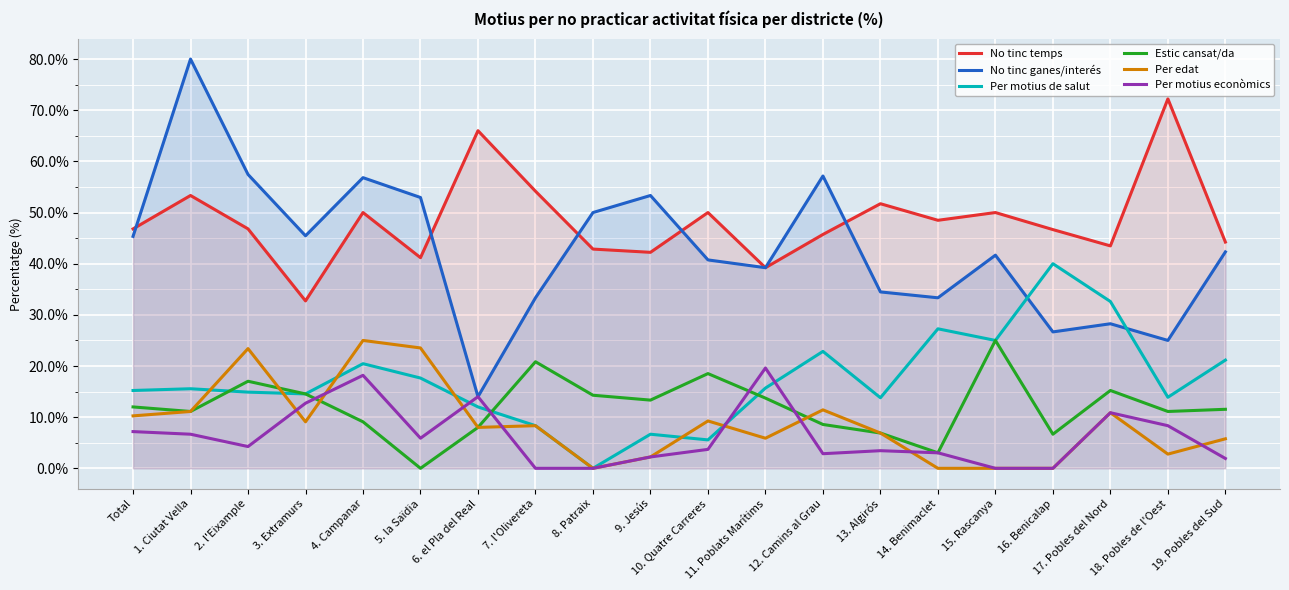

Reading left to right, extract all data points from this chart.

No tinc temps: Total=46.8	1. Ciutat Vella=53.3	2. l'Eixample=46.8	3. Extramurs=32.7	4. Campanar=50.0	5. la Saïdia=41.2	6. el Pla del Real=66.0	7. l'Olivereta=54.2	8. Patraix=42.9	9. Jesús=42.2	10. Quatre Carreres=50.0	11. Poblats Marítims=39.2	12. Camins al Grau=45.7	13. Algirós=51.7	14. Benimaclet=48.5	15. Rascanya=50.0	16. Benicalap=46.7	17. Pobles del Nord=43.5	18. Pobles de l'Oest=72.2	19. Pobles del Sud=44.2
No tinc ganes/interés: Total=45.3	1. Ciutat Vella=80.0	2. l'Eixample=57.4	3. Extramurs=45.5	4. Campanar=56.8	5. la Saïdia=52.9	6. el Pla del Real=14.0	7. l'Olivereta=33.3	8. Patraix=50.0	9. Jesús=53.3	10. Quatre Carreres=40.7	11. Poblats Marítims=39.2	12. Camins al Grau=57.1	13. Algirós=34.5	14. Benimaclet=33.3	15. Rascanya=41.7	16. Benicalap=26.7	17. Pobles del Nord=28.3	18. Pobles de l'Oest=25.0	19. Pobles del Sud=42.3
Per motius de salut: Total=15.2	1. Ciutat Vella=15.6	2. l'Eixample=14.9	3. Extramurs=14.5	4. Campanar=20.5	5. la Saïdia=17.6	6. el Pla del Real=12.0	7. l'Olivereta=8.3	8. Patraix=0.0	9. Jesús=6.7	10. Quatre Carreres=5.6	11. Poblats Marítims=15.7	12. Camins al Grau=22.9	13. Algirós=13.8	14. Benimaclet=27.3	15. Rascanya=25.0	16. Benicalap=40.0	17. Pobles del Nord=32.6	18. Pobles de l'Oest=13.9	19. Pobles del Sud=21.2
Estic cansat/da: Total=12.0	1. Ciutat Vella=11.1	2. l'Eixample=17.0	3. Extramurs=14.5	4. Campanar=9.1	5. la Saïdia=0.0	6. el Pla del Real=8.0	7. l'Olivereta=20.8	8. Patraix=14.3	9. Jesús=13.3	10. Quatre Carreres=18.5	11. Poblats Marítims=13.7	12. Camins al Grau=8.6	13. Algirós=6.9	14. Benimaclet=3.0	15. Rascanya=25.0	16. Benicalap=6.7	17. Pobles del Nord=15.2	18. Pobles de l'Oest=11.1	19. Pobles del Sud=11.5
Per edat: Total=10.3	1. Ciutat Vella=11.1	2. l'Eixample=23.4	3. Extramurs=9.1	4. Campanar=25.0	5. la Saïdia=23.5	6. el Pla del Real=8.0	7. l'Olivereta=8.3	8. Patraix=0.0	9. Jesús=2.2	10. Quatre Carreres=9.3	11. Poblats Marítims=5.9	12. Camins al Grau=11.4	13. Algirós=6.9	14. Benimaclet=0.0	15. Rascanya=0.0	16. Benicalap=0.0	17. Pobles del Nord=10.9	18. Pobles de l'Oest=2.8	19. Pobles del Sud=5.8
Per motius econòmics: Total=7.2	1. Ciutat Vella=6.7	2. l'Eixample=4.3	3. Extramurs=12.7	4. Campanar=18.2	5. la Saïdia=5.9	6. el Pla del Real=14.0	7. l'Olivereta=0.0	8. Patraix=0.0	9. Jesús=2.2	10. Quatre Carreres=3.7	11. Poblats Marítims=19.6	12. Camins al Grau=2.9	13. Algirós=3.4	14. Benimaclet=3.0	15. Rascanya=0.0	16. Benicalap=0.0	17. Pobles del Nord=10.9	18. Pobles de l'Oest=8.3	19. Pobles del Sud=1.9